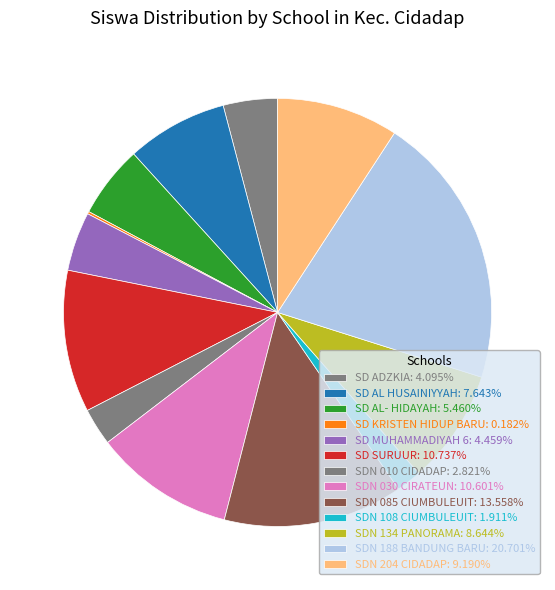

True or false: SD AL- HIDAYAH accounts for 5% of the total.

True